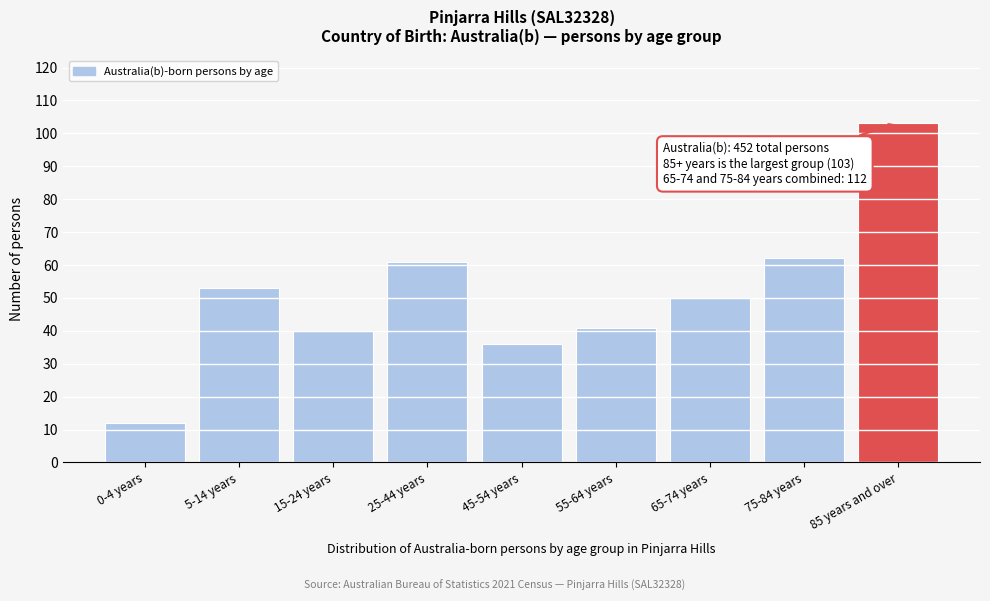

Reading right to left, extract all data points from this chart.

85 years and over=103	75-84 years=62	65-74 years=50	55-64 years=41	45-54 years=36	25-44 years=61	15-24 years=40	5-14 years=53	0-4 years=12